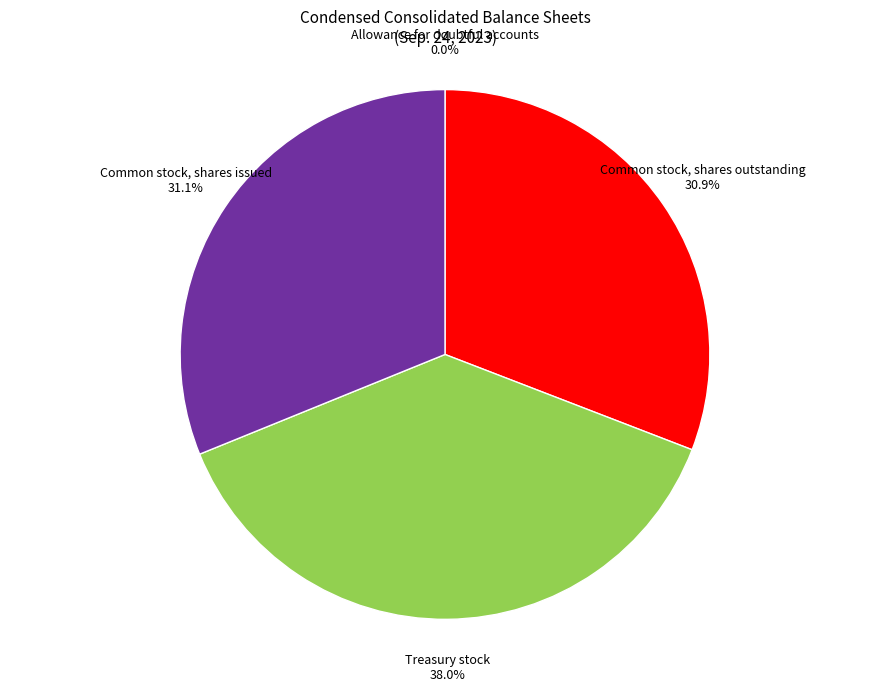

Approximately how many times larger is the value at Common stock, shares outstanding compared to Common stock, shares issued?

1.0